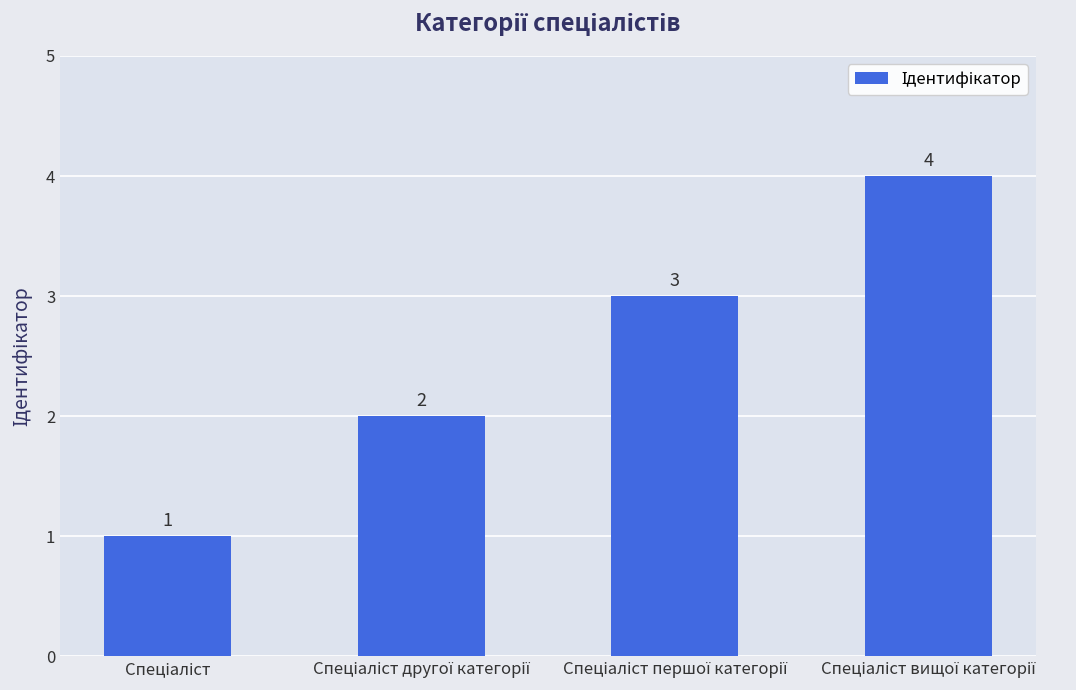

How many values are between 2 and 4?

3